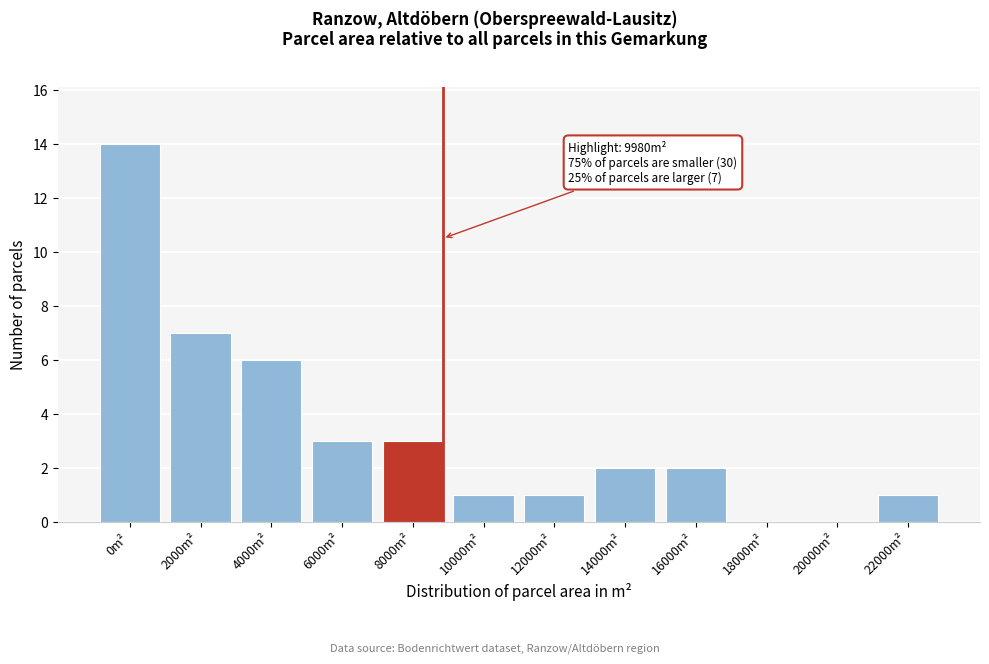

Reading right to left, list all the values displayed in this chart.

22000m²=1	20000m²=0	18000m²=0	16000m²=2	14000m²=2	12000m²=1	10000m²=1	8000m²=3	6000m²=3	4000m²=6	2000m²=7	0m²=14